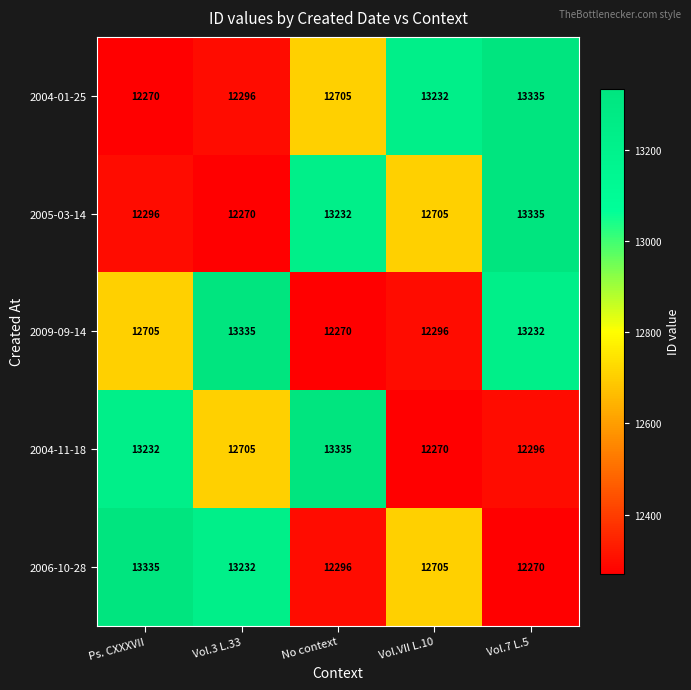

What value does the 2009-09-14 series have at Ps. CXXXVII?

12705